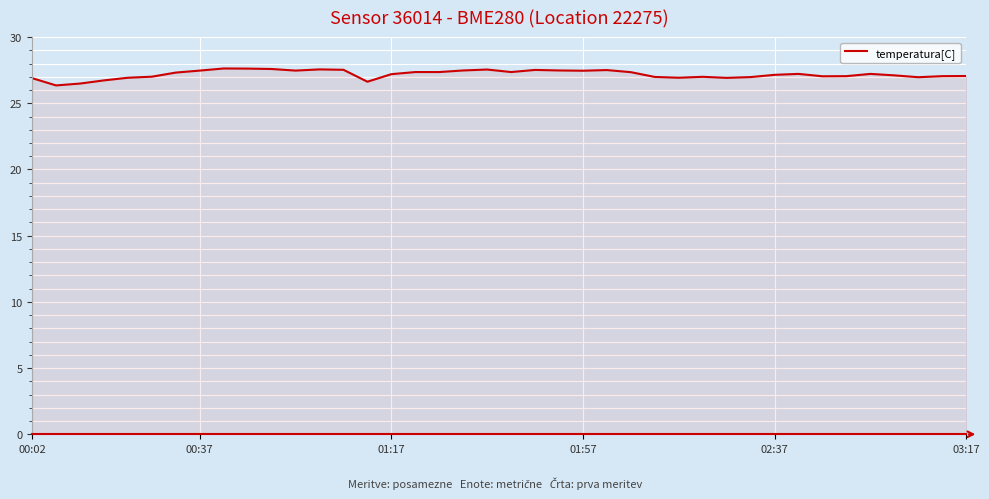

What is the greatest value displayed?

27.6